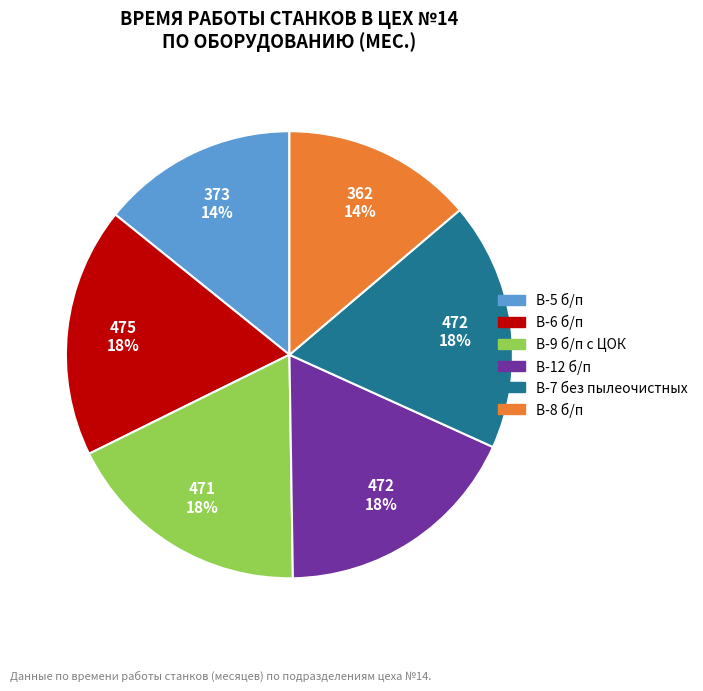

To the nearest percent, what portion does В-5 б/п represent?

14%